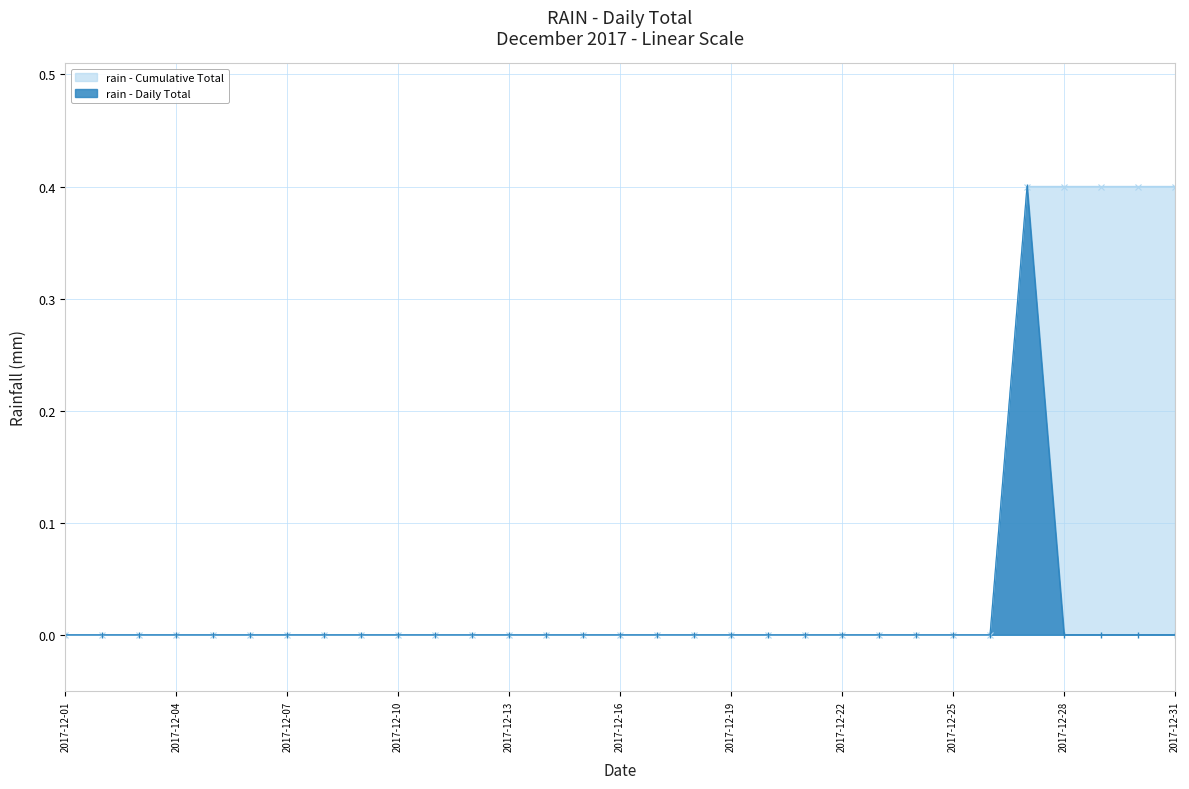

Which has a higher value, 2017-12-06 or 2017-12-15?

2017-12-06